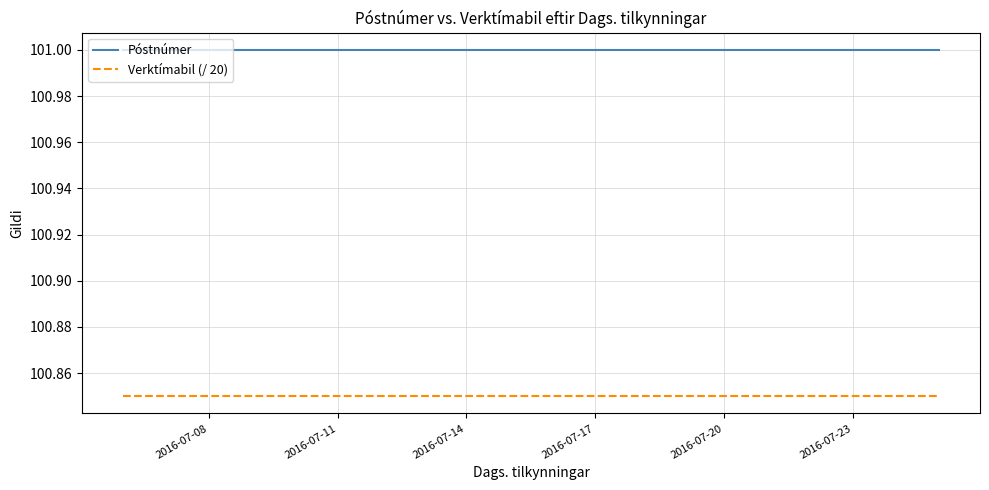

Which series has the largest total across all categories?

Póstnúmer